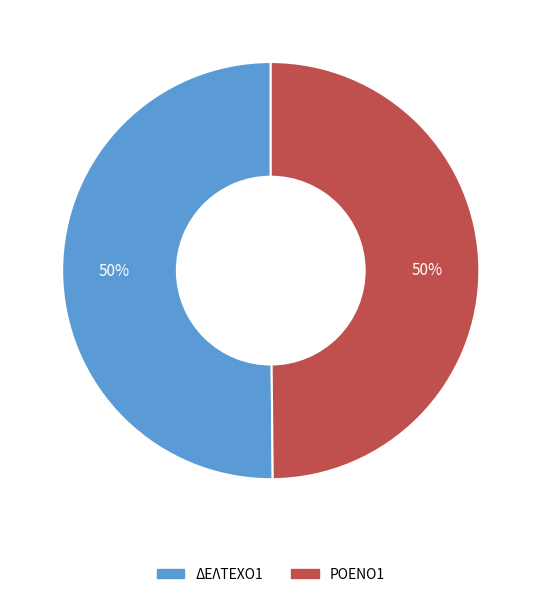

Is the sum of ΔΕΛΤΕΧΟ1 and ΡΟΕΝΟ1 greater than half?

Yes